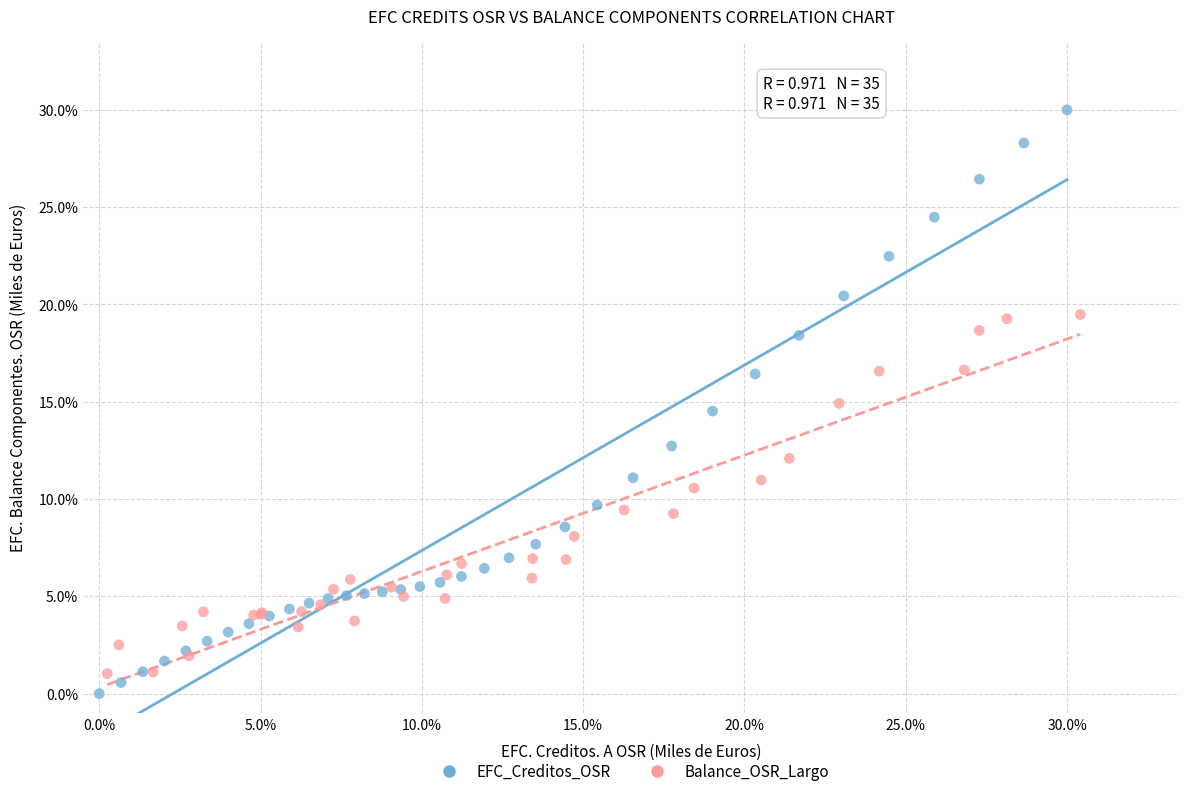

What are all the series names shown in the legend?

EFC_Creditos_OSR, Balance_OSR_Largo